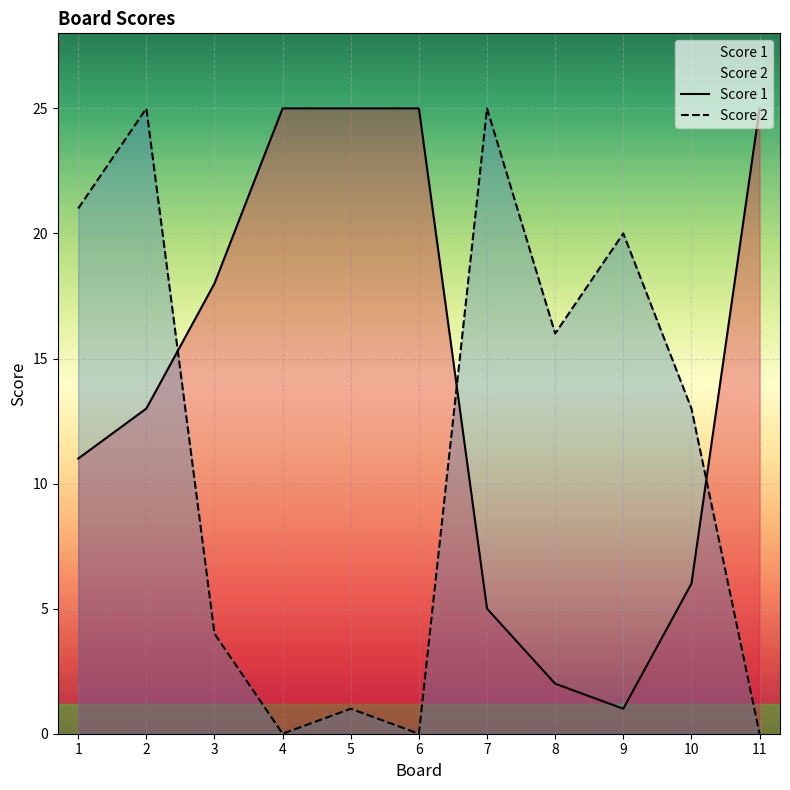

How many data points in Score 1 are above 13?

5